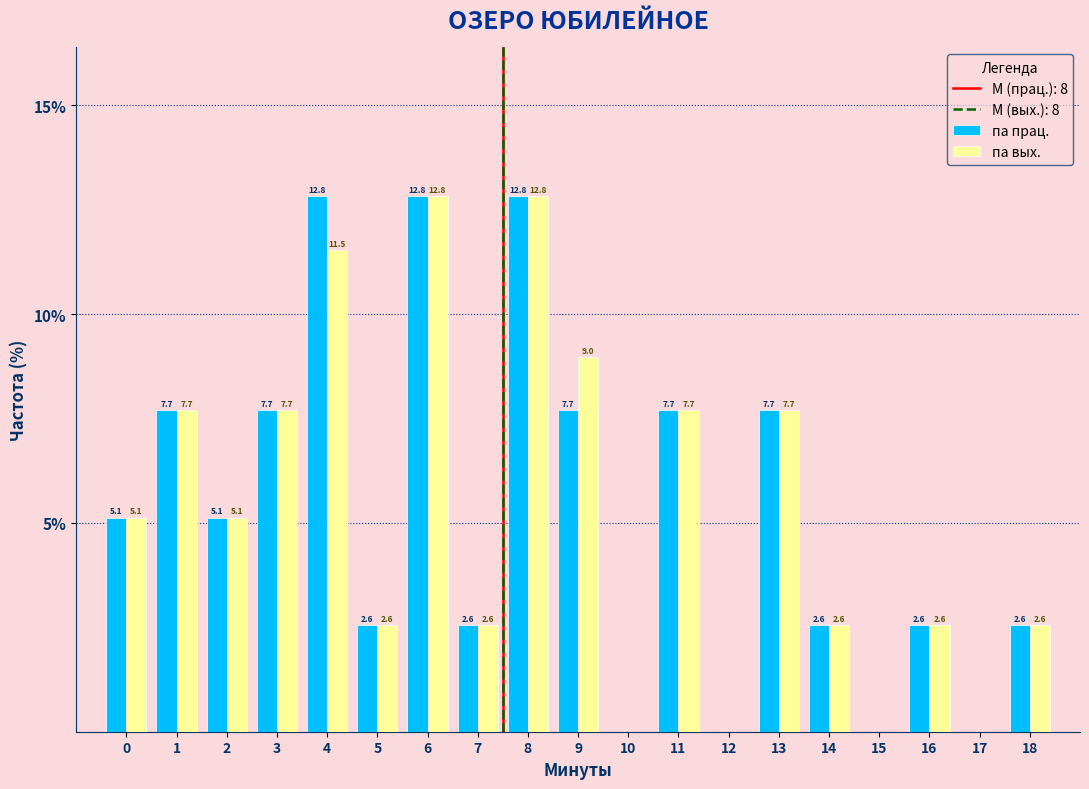

Reading left to right, list all the values displayed in this chart.

па прац.: 0=5.1	1=7.7	2=5.1	3=7.7	4=12.8	5=2.6	6=12.8	7=2.6	8=12.8	9=7.7	10=0.0	11=7.7	12=0.0	13=7.7	14=2.6	15=0.0	16=2.6	17=0.0	18=2.6
па вых.: 0=5.1	1=7.7	2=5.1	3=7.7	4=11.5	5=2.6	6=12.8	7=2.6	8=12.8	9=9.0	10=0.0	11=7.7	12=0.0	13=7.7	14=2.6	15=0.0	16=2.6	17=0.0	18=2.6